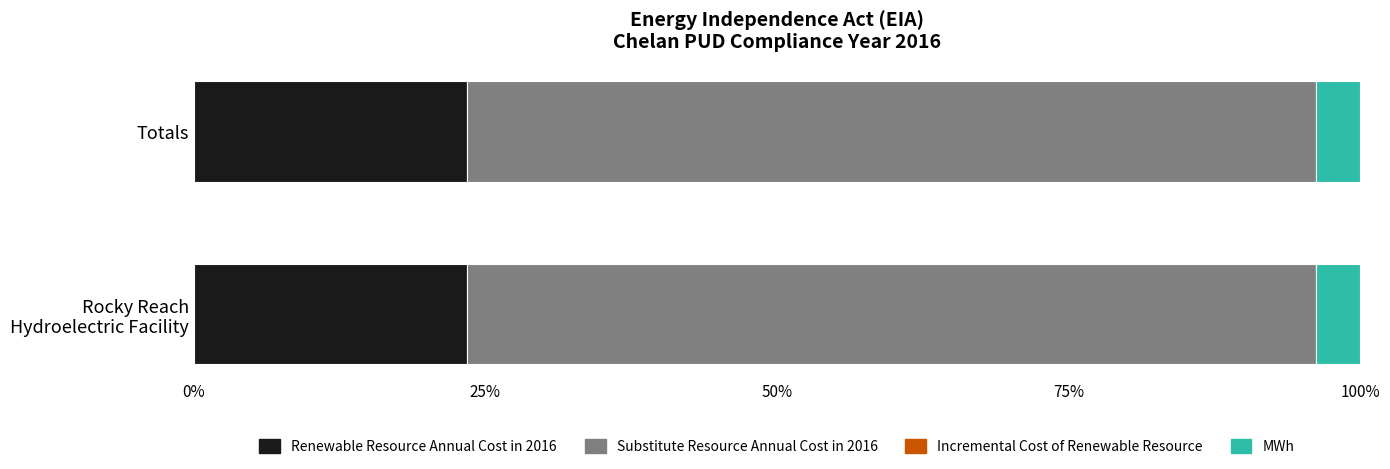

Is it true that Renewable Resource Annual Cost in 2016 equals 23.4 at Totals?

True